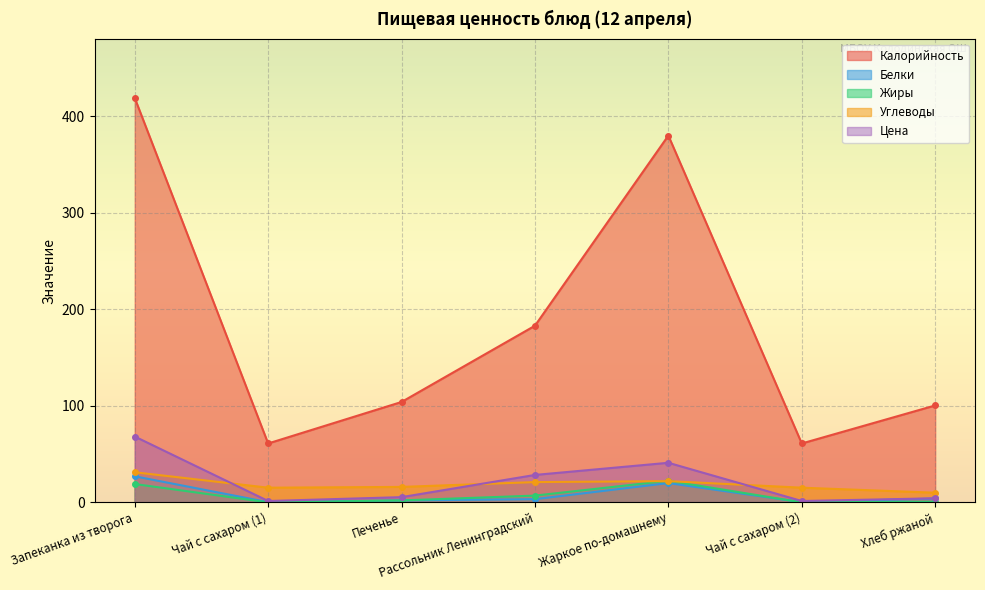

At which category does Жиры reach its first local valley?

Чай с сахаром (1)